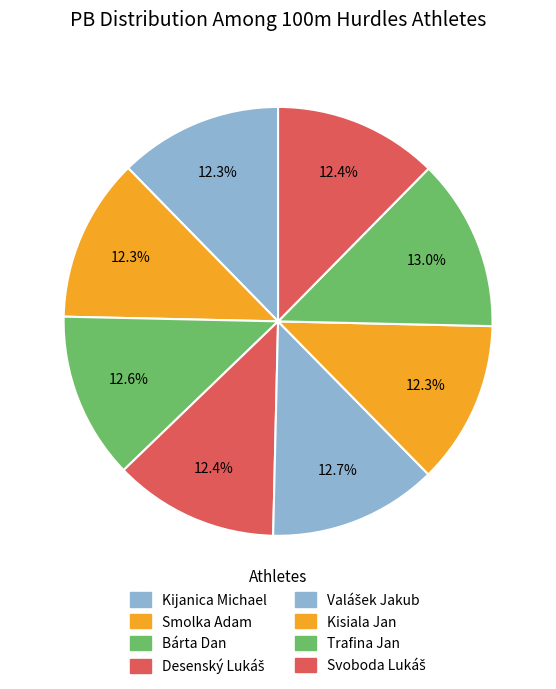

How many segments does this pie chart have?

8